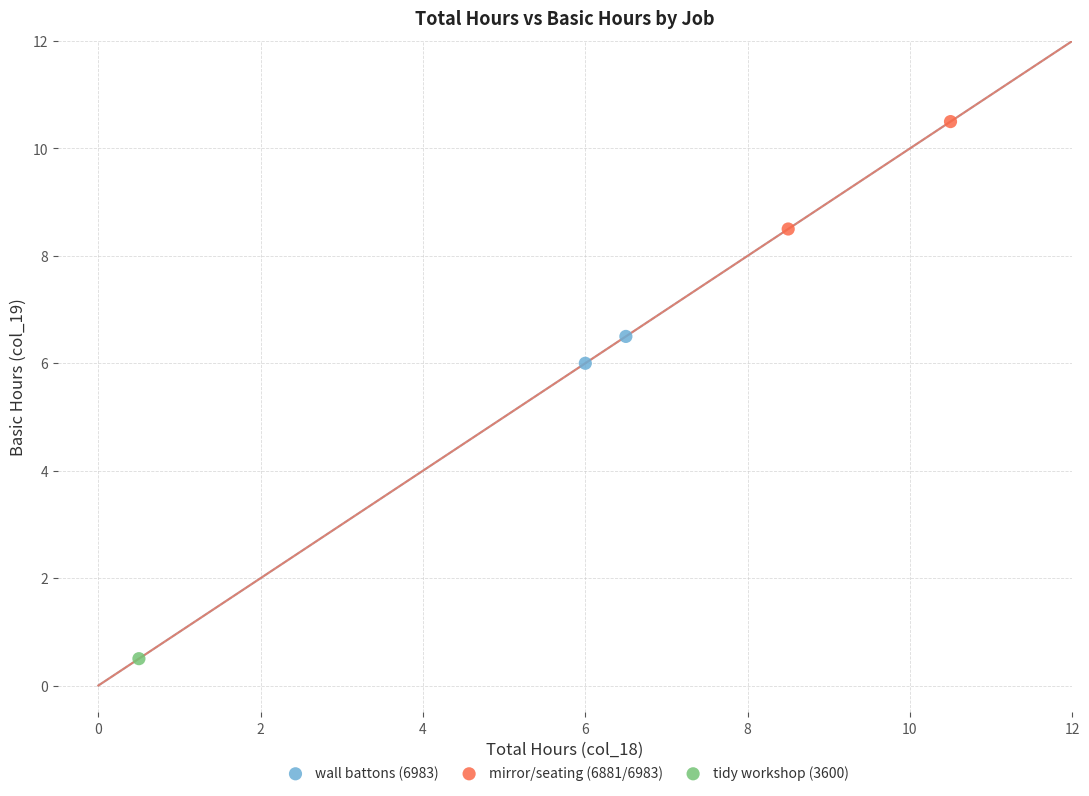

What are all the series names shown in the legend?

wall battons (6983), mirror/seating (6881/6983), tidy workshop (3600)